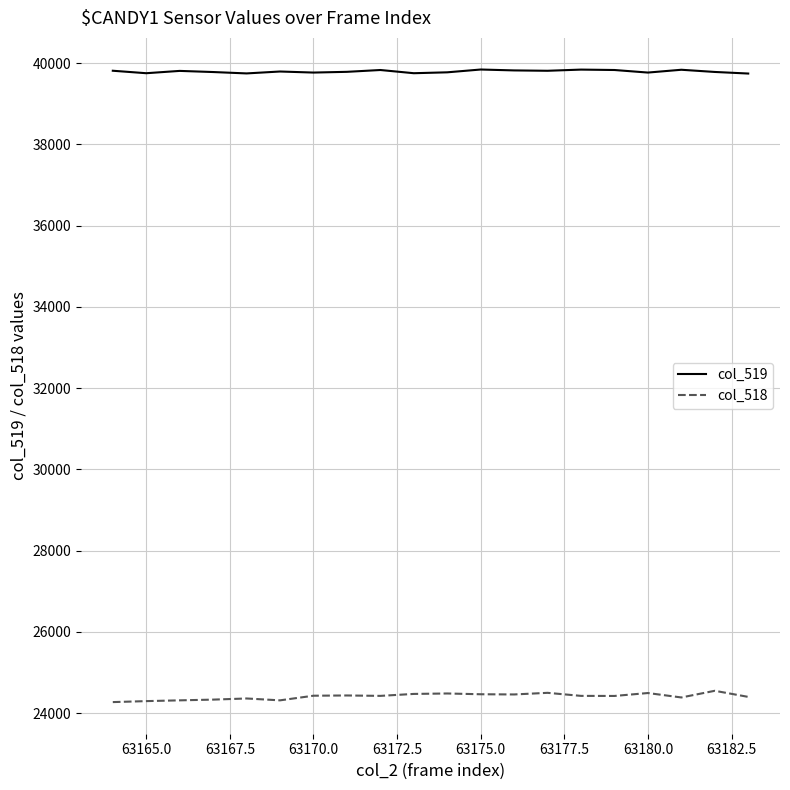

What is the greatest value displayed?

39842